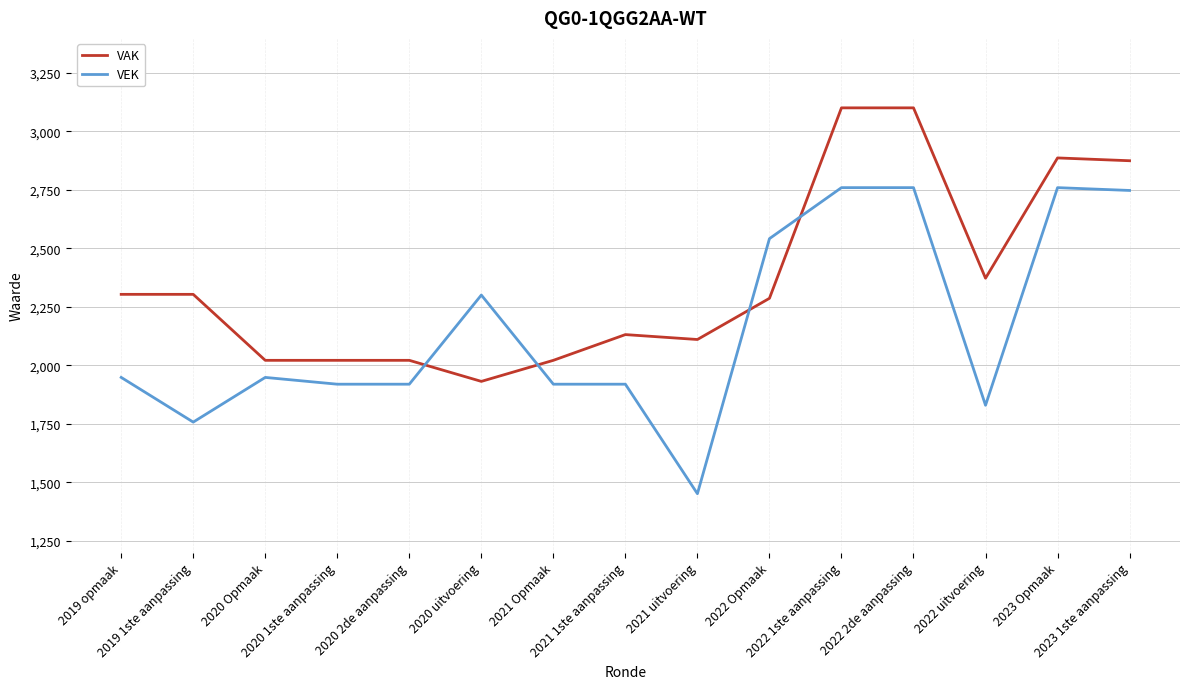

What position from the right is 2022 2de aanpassing?

4